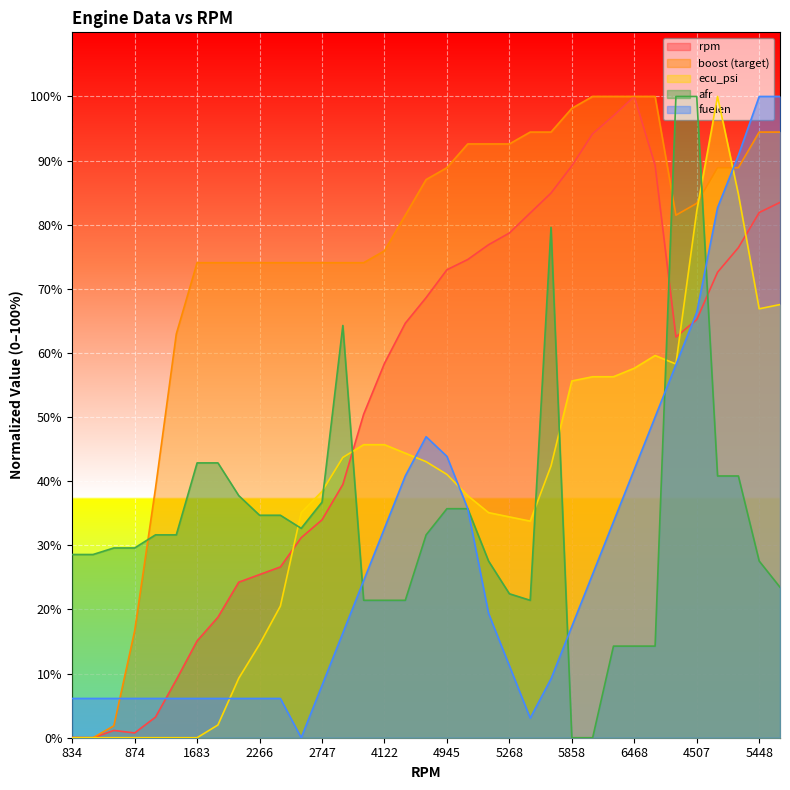

Is the value of boost at 2266 greater than the value of rpm at 4945?

Yes